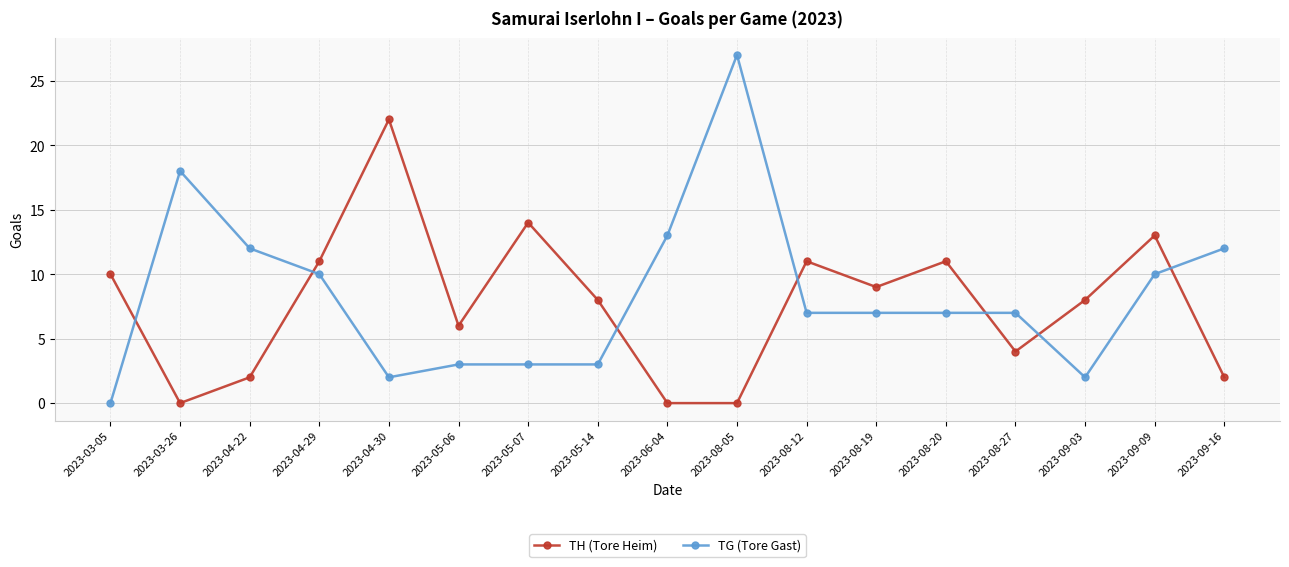

True or false: TH (Tore Heim) has more than 1 points higher than both neighbors.

True